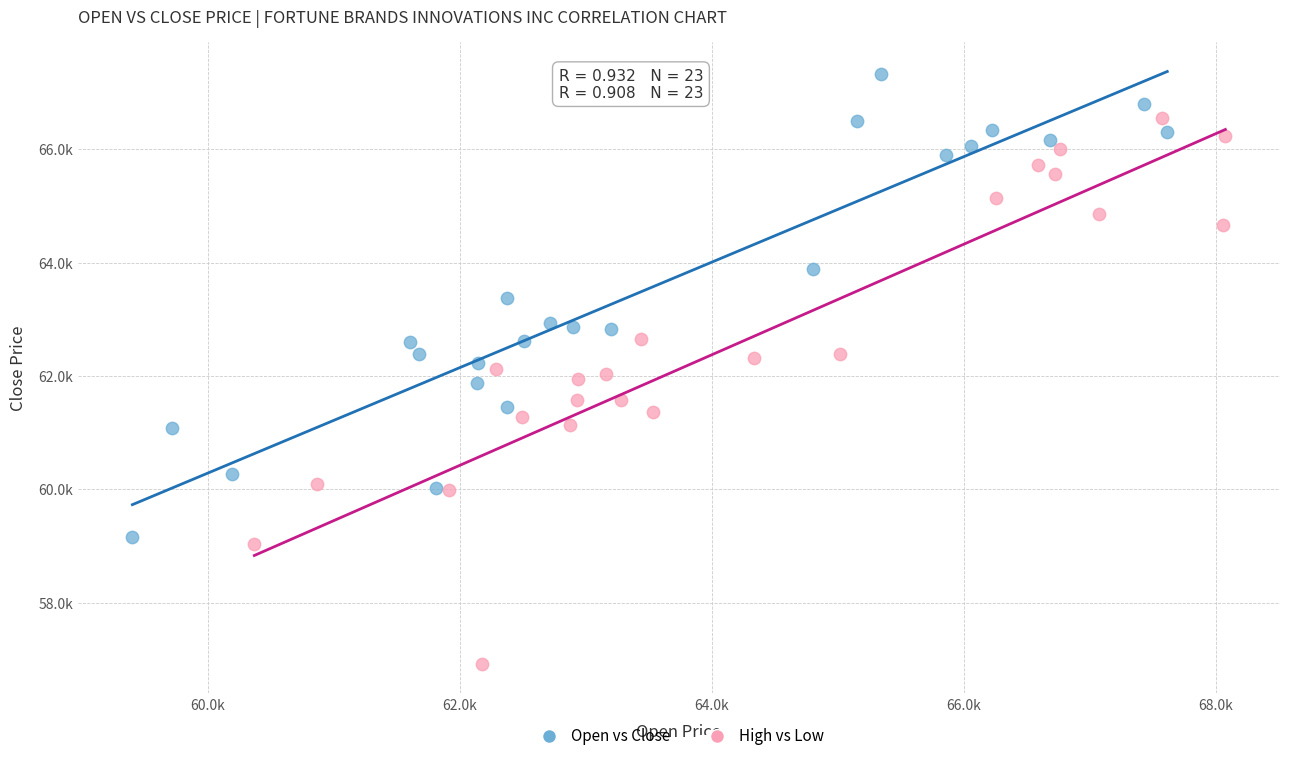

What are all the series names shown in the legend?

Open vs Close, High vs Low